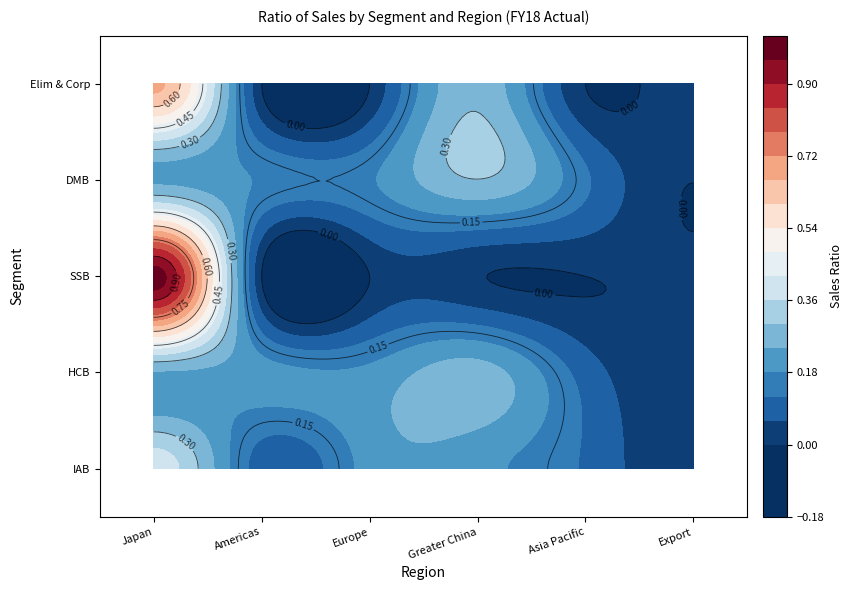

True or false: Elim & Corp has a value of -0.2 at Asia Pacific.

False